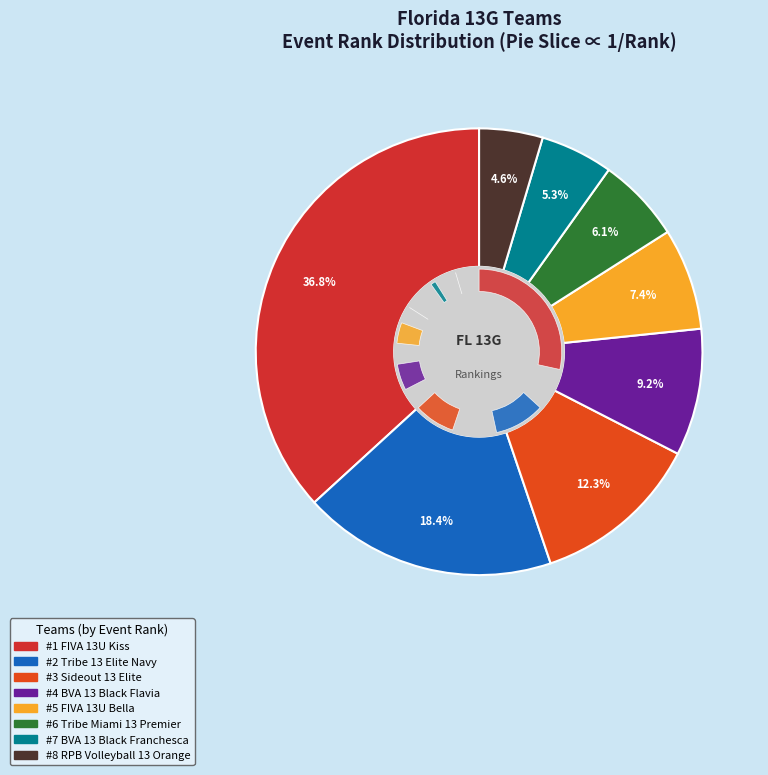

Is it true that Tribe 13 Elite Navy is 1% of the pie?

False